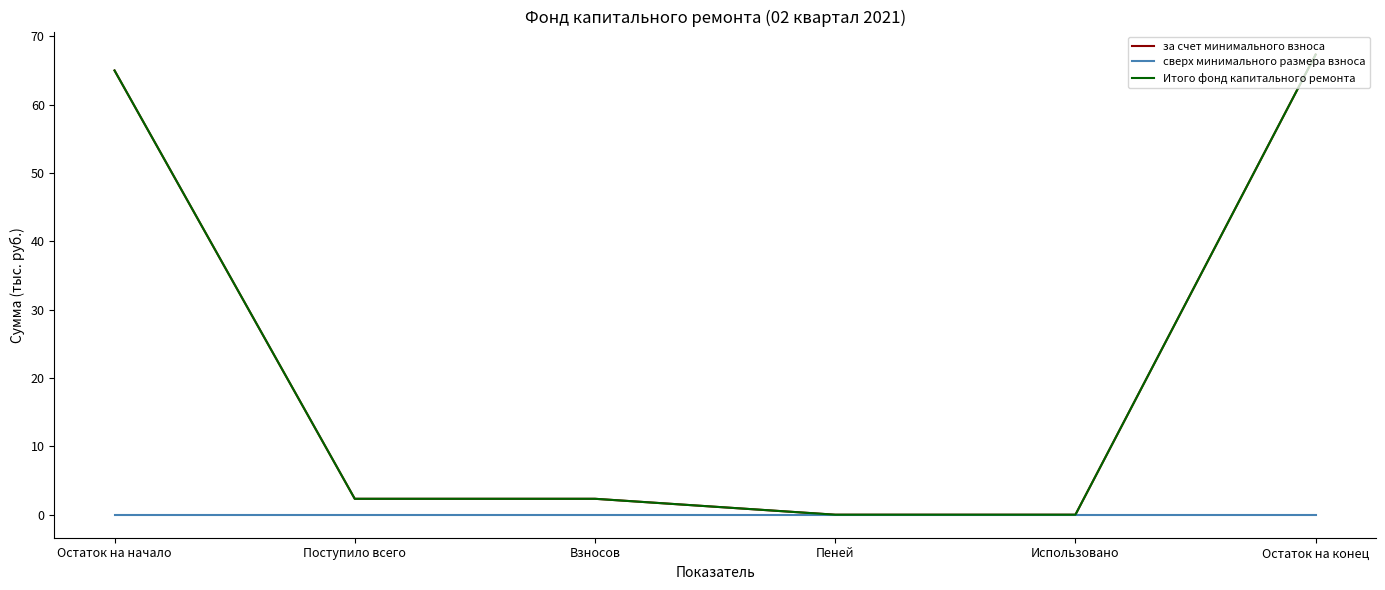

What is the spread (max minus min) of values at Взносов?

2.3